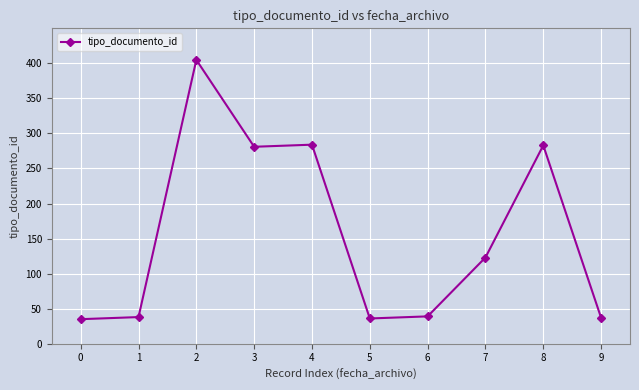

Is it true that the value at 5 is 36?

True